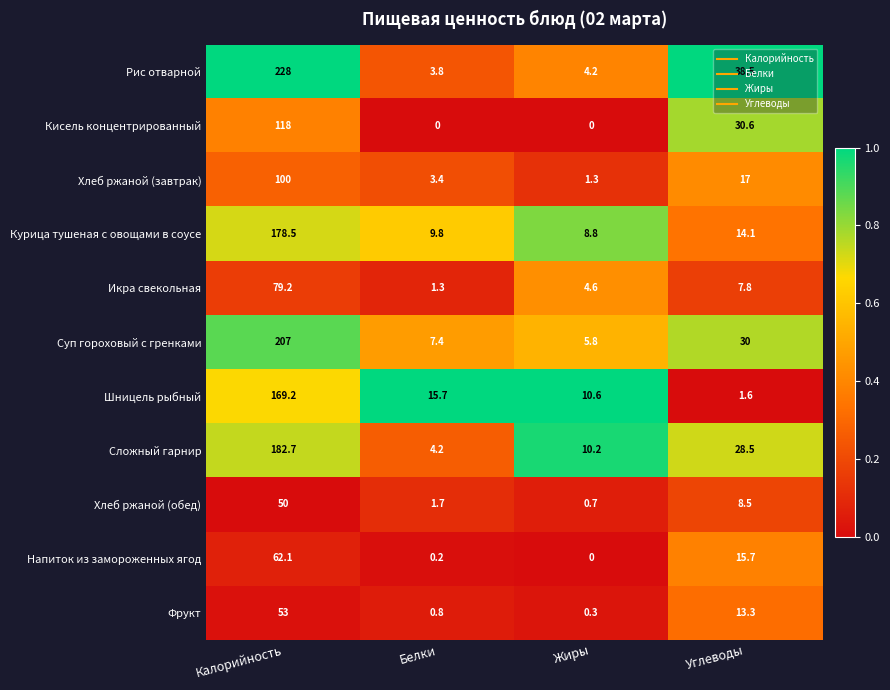

What is the difference between the highest and lowest values at Углеводы?

36.9